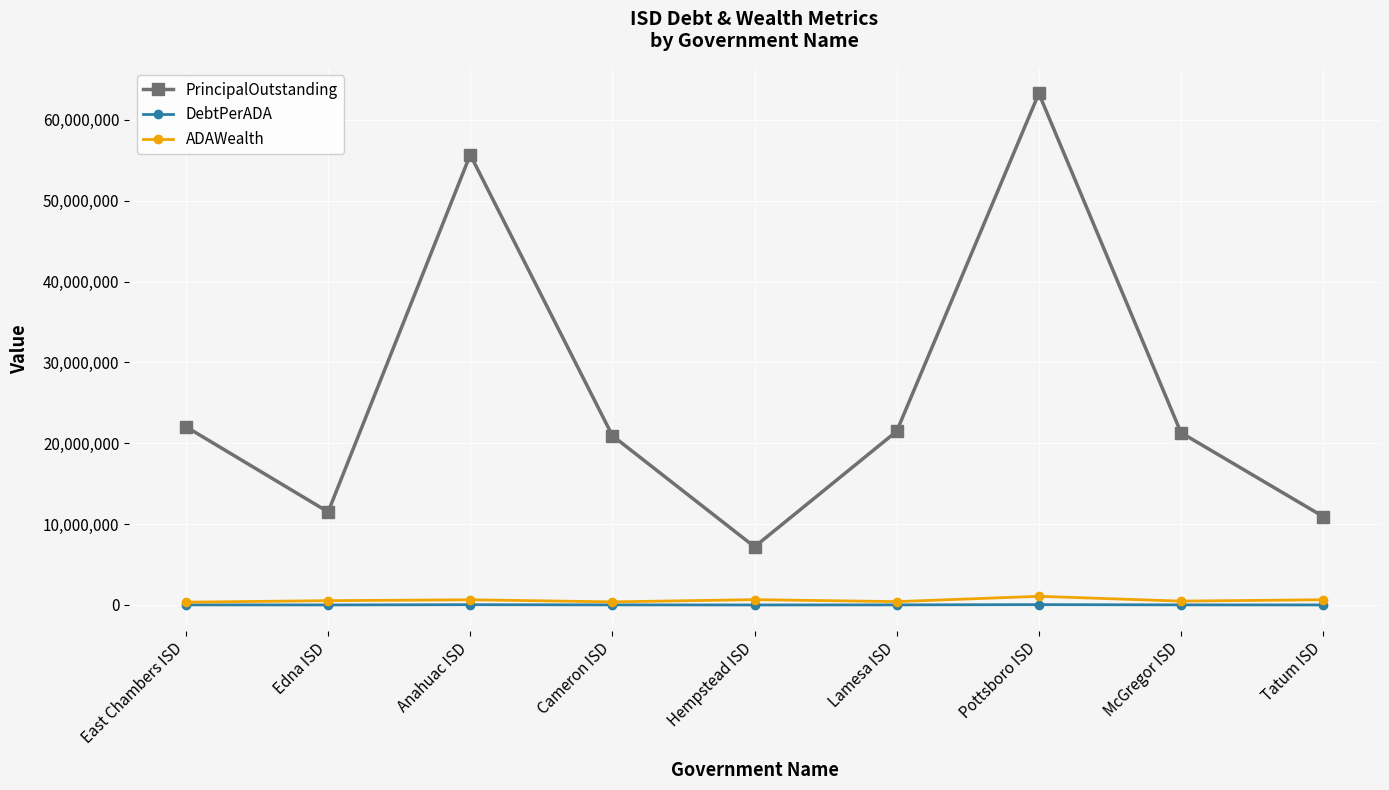

What is the approximate value of PrincipalOutstanding at East Chambers ISD?

22038000.0